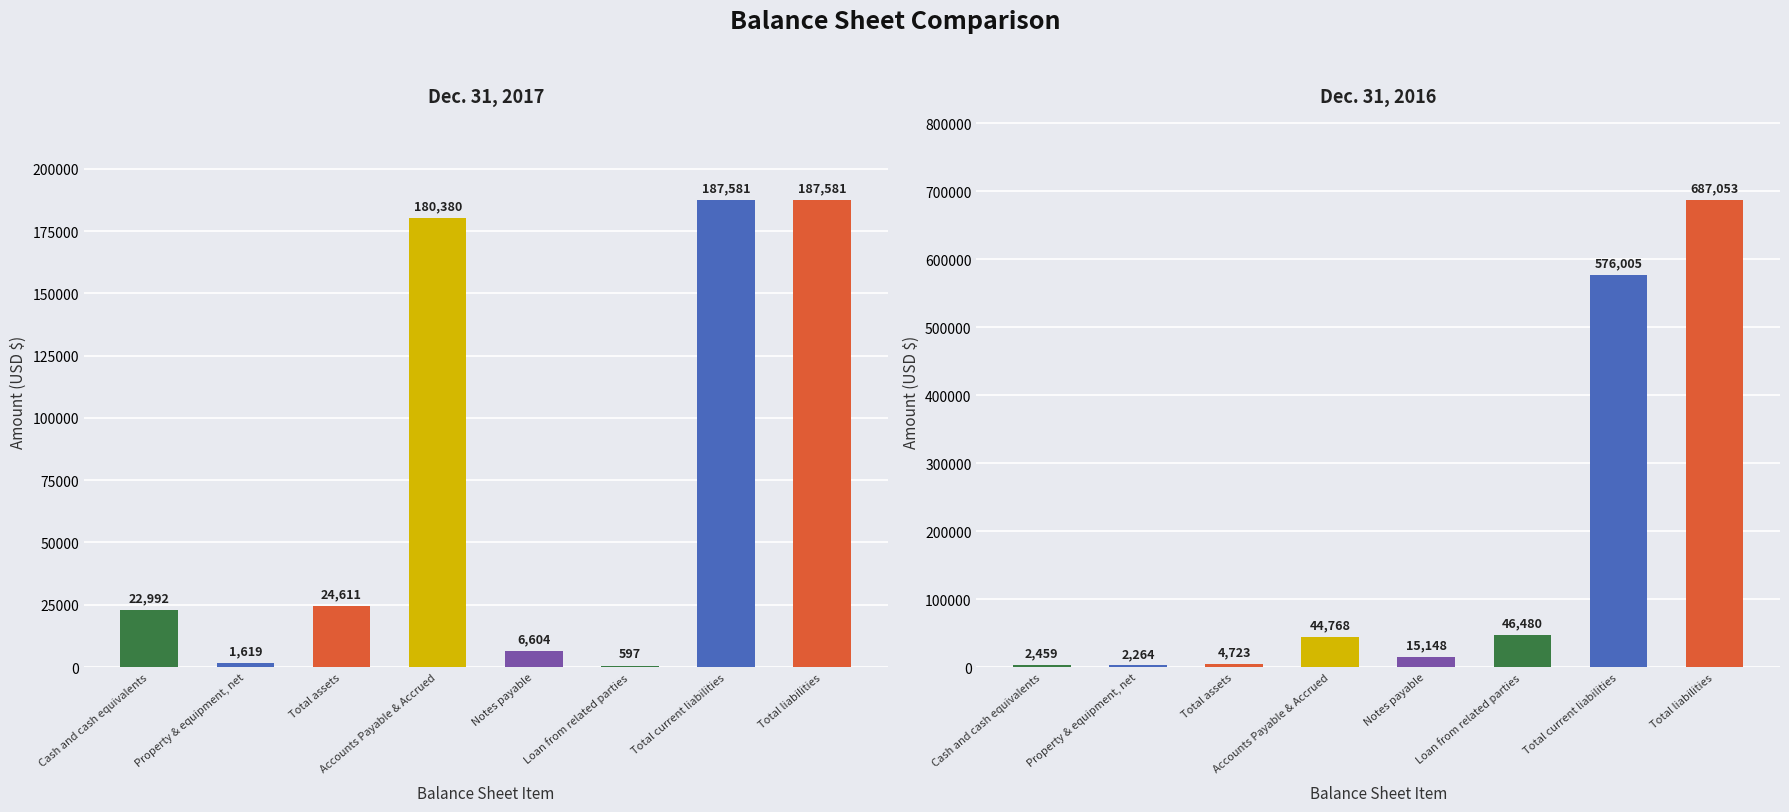

How many bars are there in total?

16